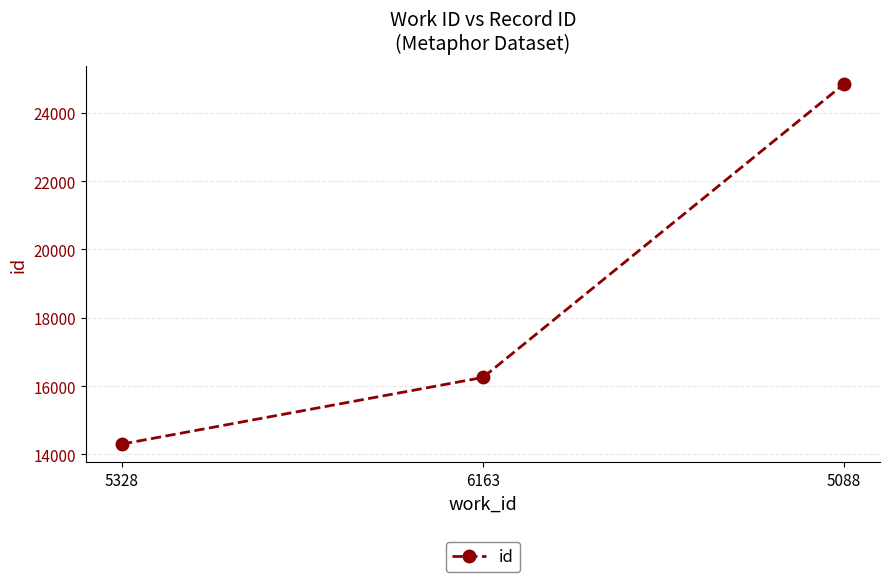

What is the sum of the values at 5088 and 5328?

39145